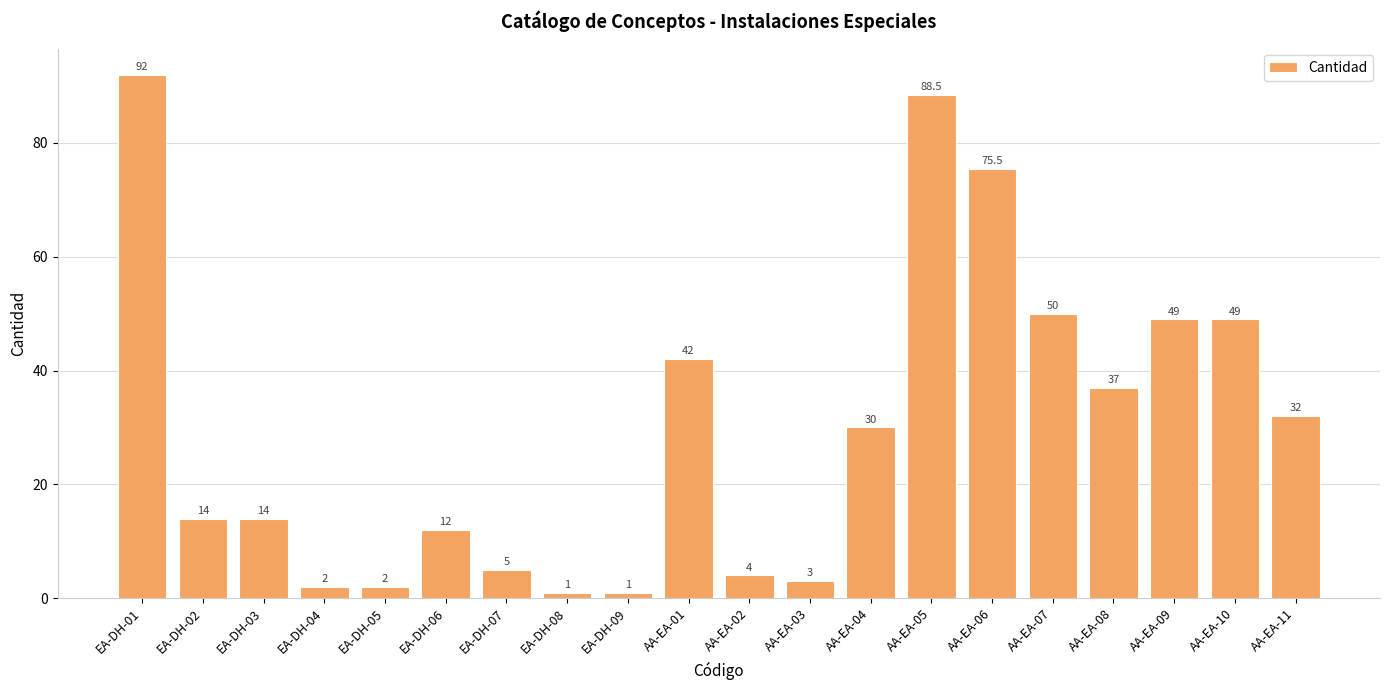

What is the change in value from EA-DH-03 to AA-EA-06?

+61.5